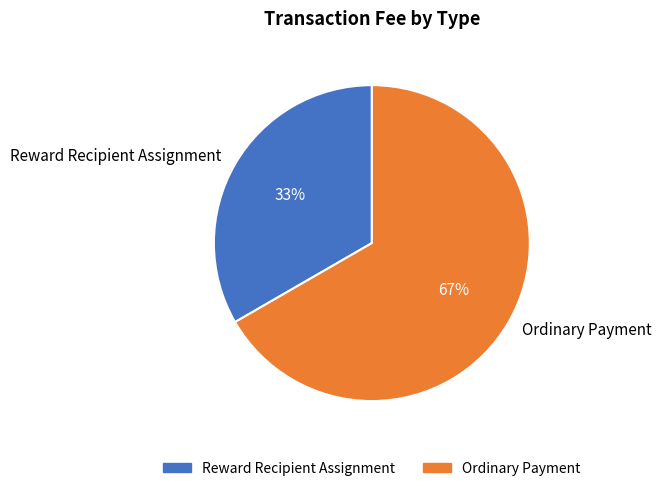

What percentage is the Ordinary Payment slice, to the nearest percent?

67%